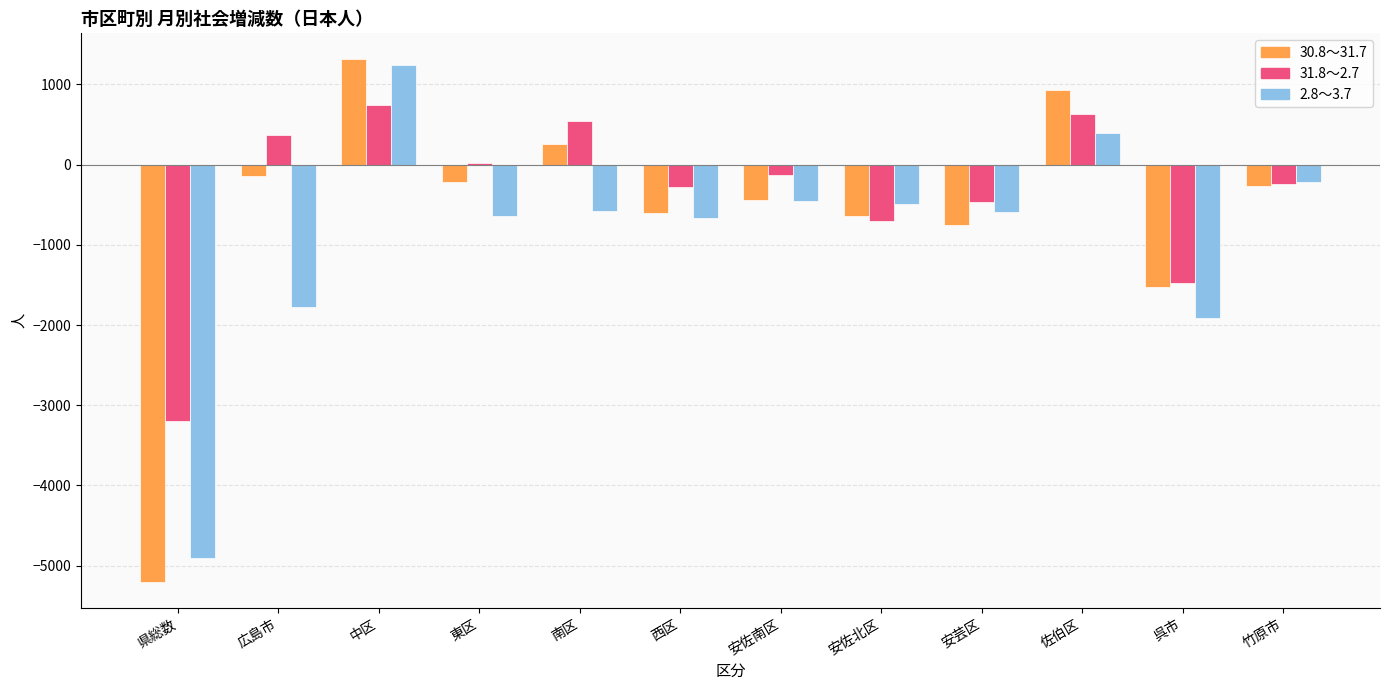

Rank the series by their average value, from lowest to highest.

2.8～3.7, 30.8～31.7, 31.8～2.7